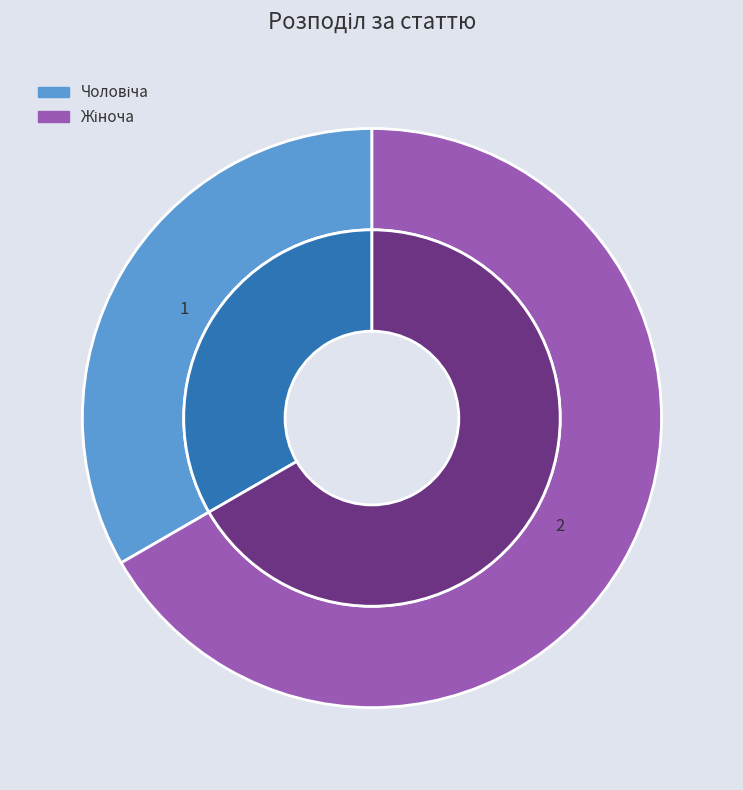

Is there any slice that represents more than half of the pie?

Yes